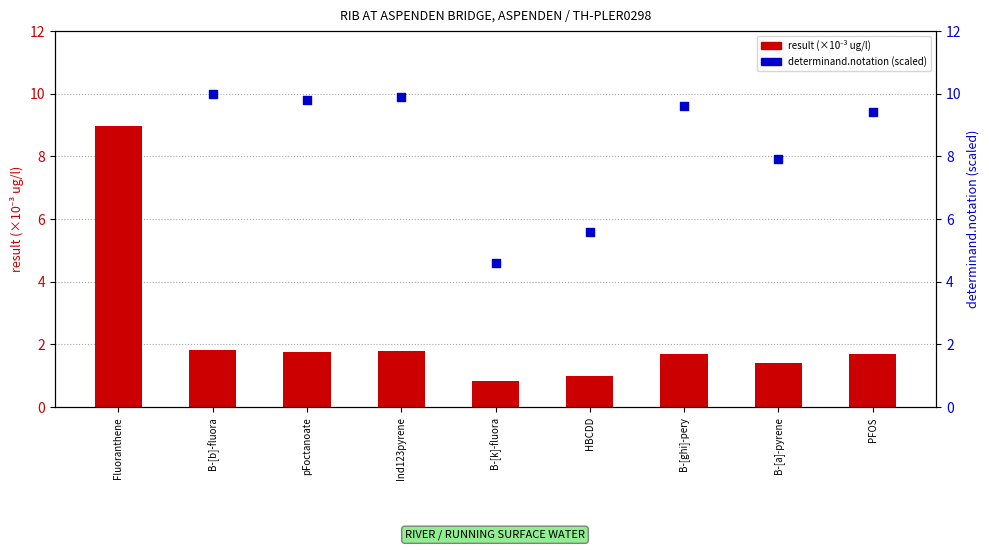

Which series reaches the maximum Y coordinate?

determinand.notation (scaled)